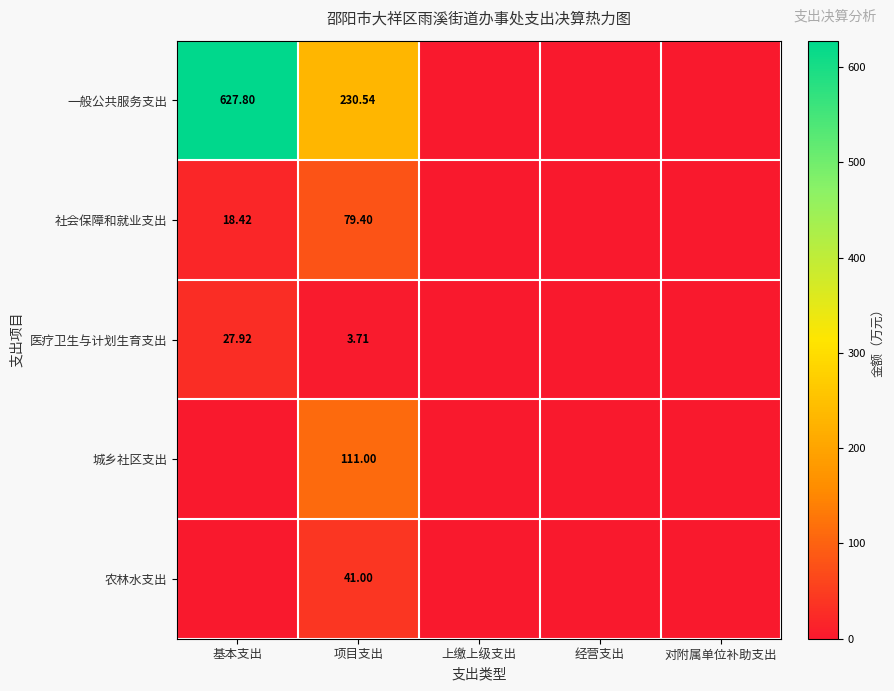

What is the difference between the second highest and second lowest values in the 一般公共服务支出 series?

230.5